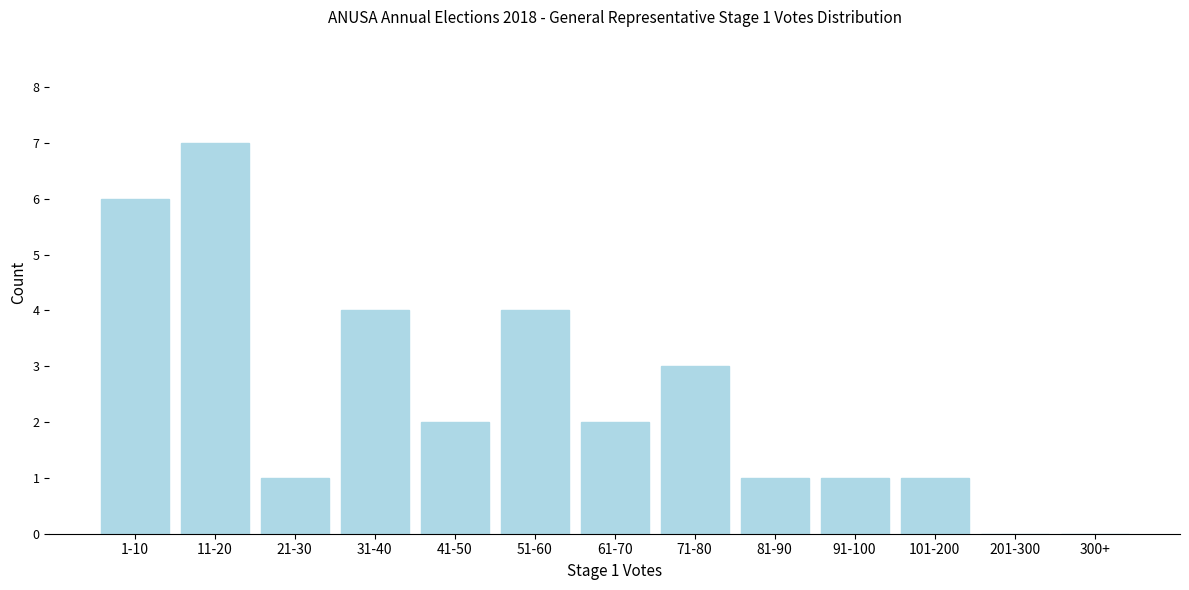

Reading right to left, extract all data points from this chart.

300+=0	201-300=0	101-200=1	91-100=1	81-90=1	71-80=3	61-70=2	51-60=4	41-50=2	31-40=4	21-30=1	11-20=7	1-10=6